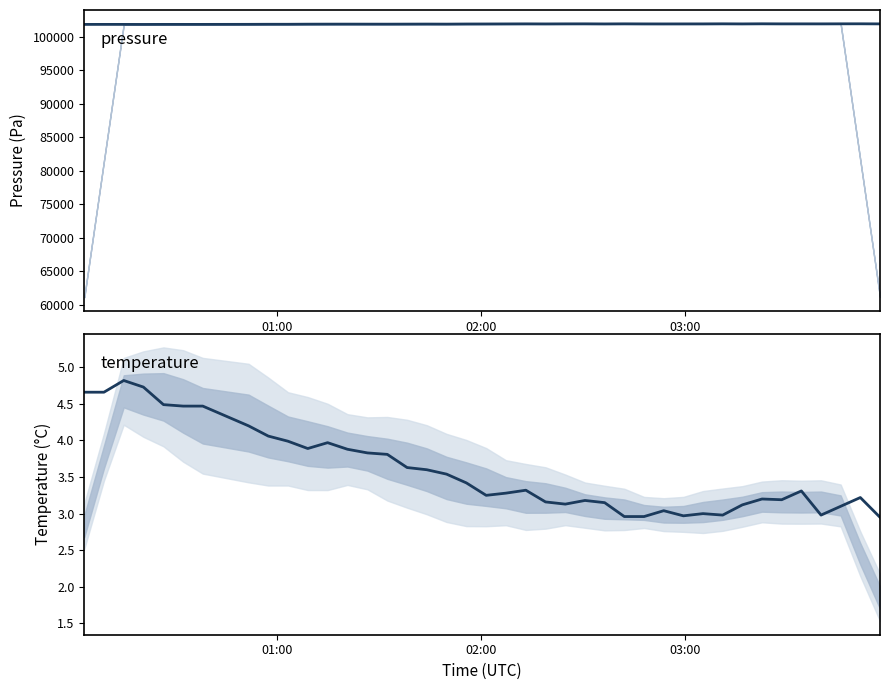

How many interior local peaks does the temperature series have?

9